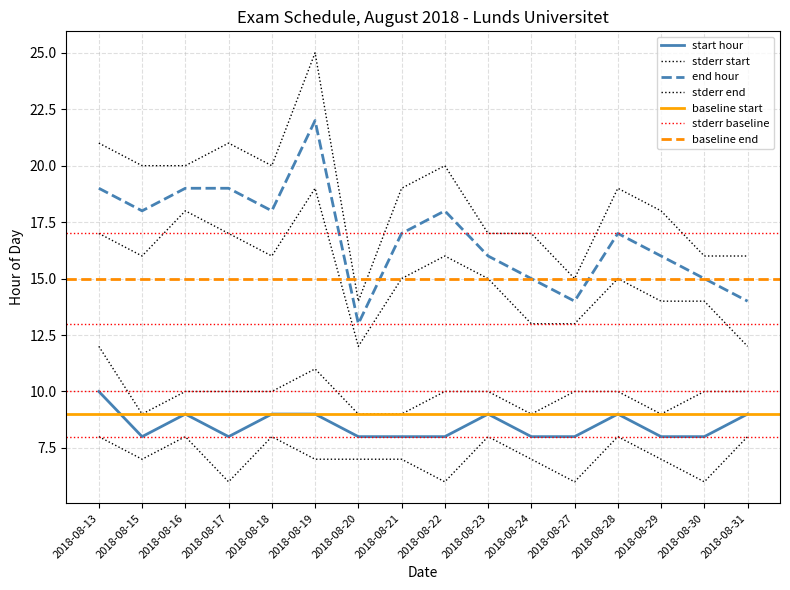

What is the average value of the start_hour series?

8